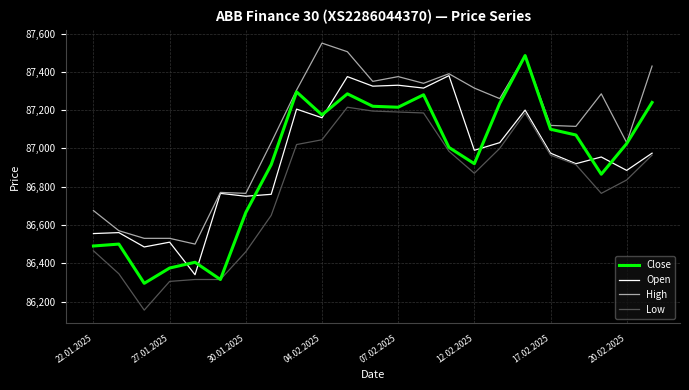

Rank the series by their maximum value, from highest to lowest.

High, Close, Open, Low